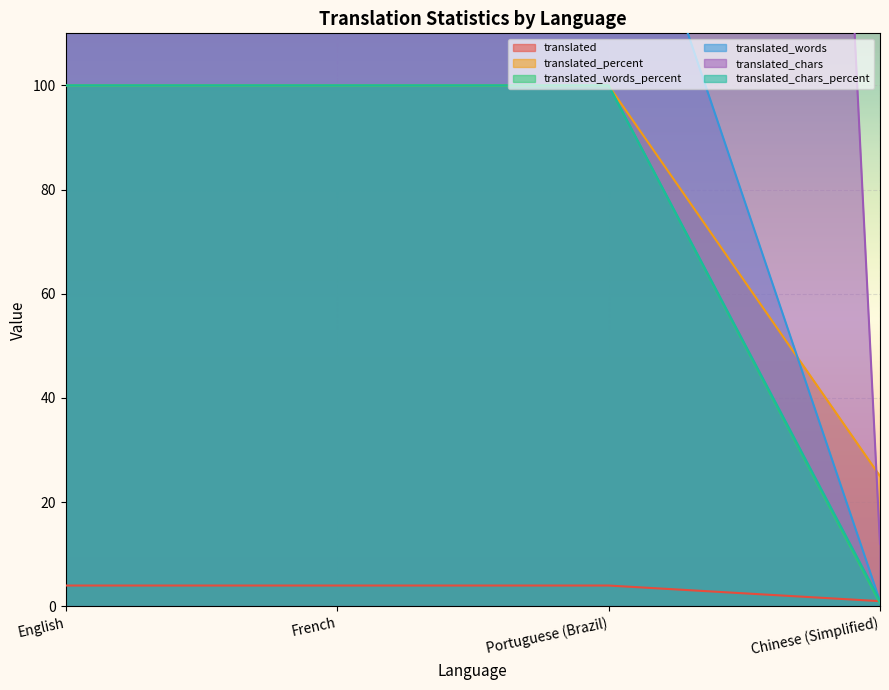

What is the label of the 2nd point from the right?

Portuguese (Brazil)